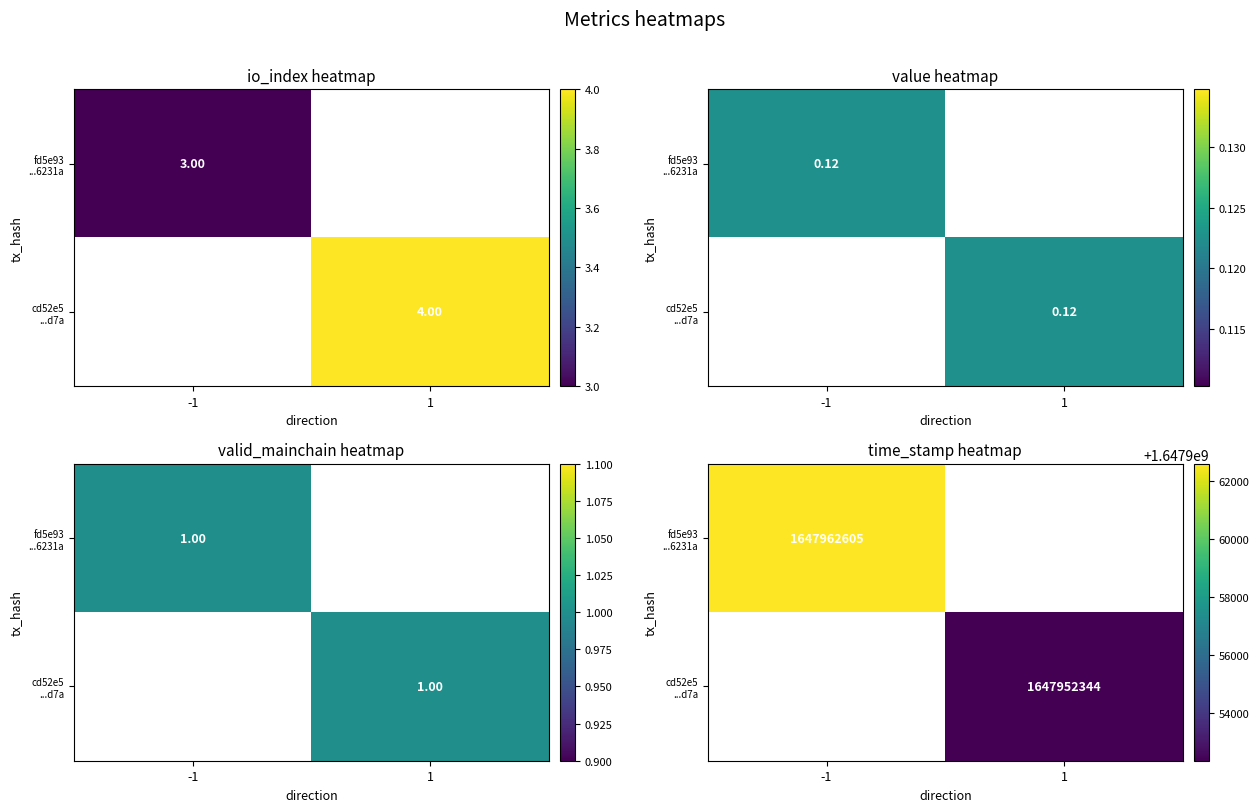

Is the value of fd5e93 ...6231a at 1 greater than the value of cd52e5 ...d7a at -1?

No